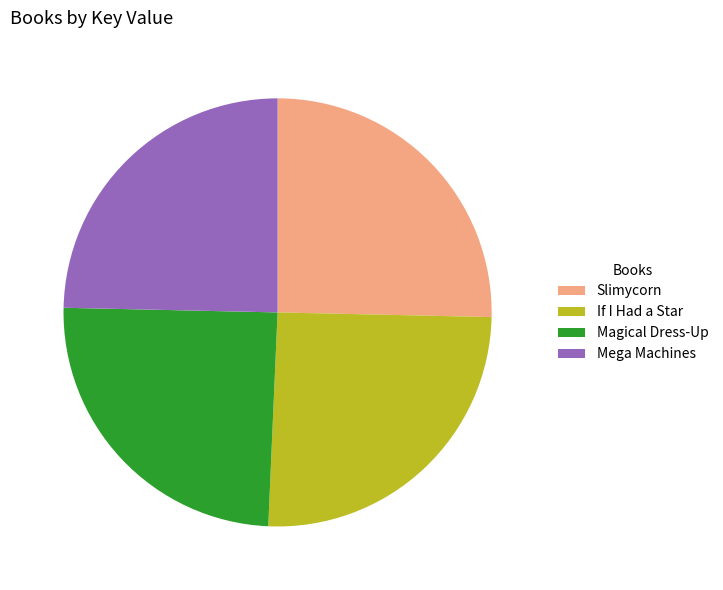

True or false: Mega Machines accounts for 32% of the total.

False